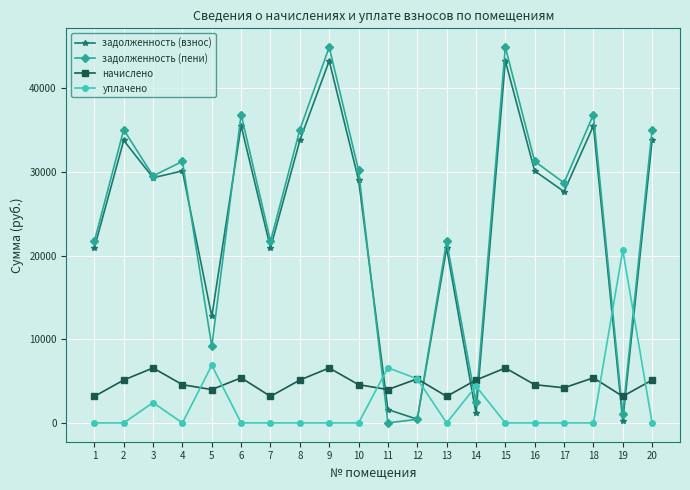

Is this an area chart (filled region under the line)?

No